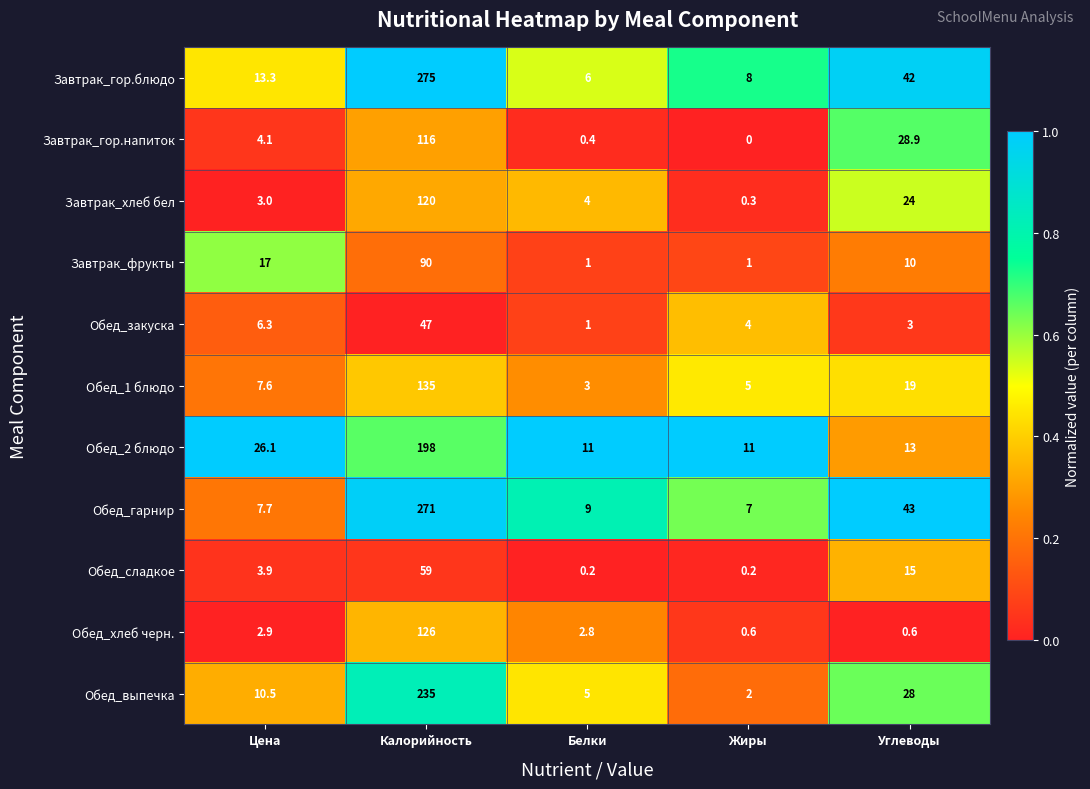

What is the sum of all Обед_выпечка values?

280.5